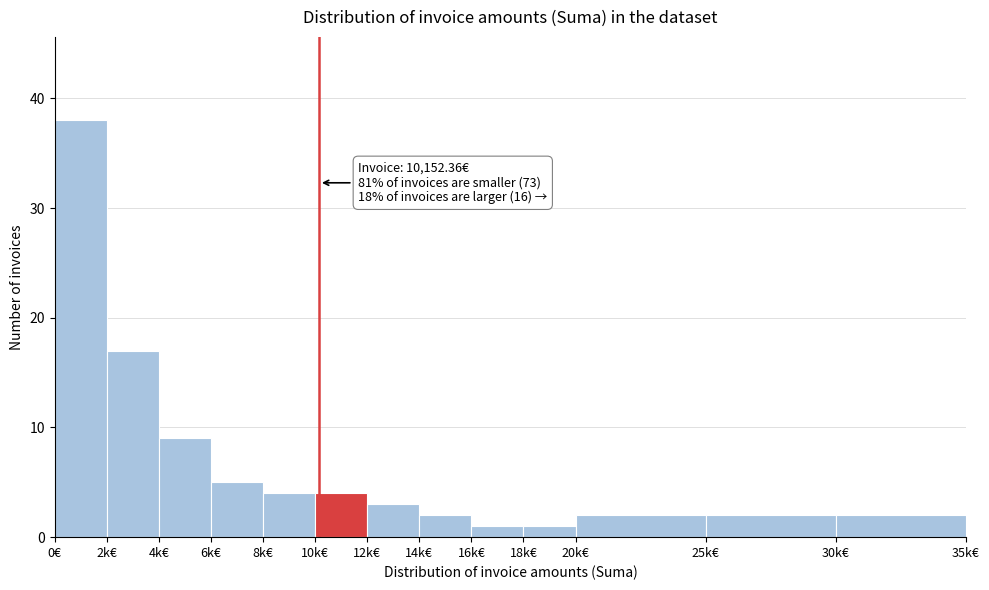

Reading right to left, list all the values displayed in this chart.

2	2	2	1	1	2	3	4	4	5	9	17	38